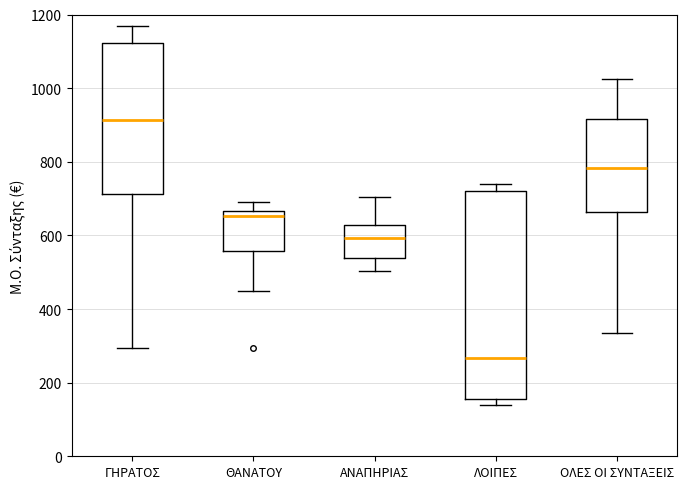

Reading left to right, transcribe this box plot: for each box, give where its median line is, the range the box spans, and where its two whiskers end, as read against the y-axis. The values are not printed on the chart, so give them approximately, as read against the axis.

ΓΗΡΑΤΟΣ: median 920, box 720 to 1120, whiskers 300 to 1160
ΘΑΝΑΤΟΥ: median 660 (just below the box's upper edge), box 560 to 660, whiskers 440 to 680
ΑΝΑΠΗΡΙΑΣ: median 600, box 540 to 620, whiskers 500 to 700
ΛΟΙΠΕΣ: median 260, box 160 to 720, whiskers 140 to 740
ΟΛΕΣ ΟΙ ΣΥΝΤΑΞΕΙΣ: median 780, box 660 to 920, whiskers 340 to 1020